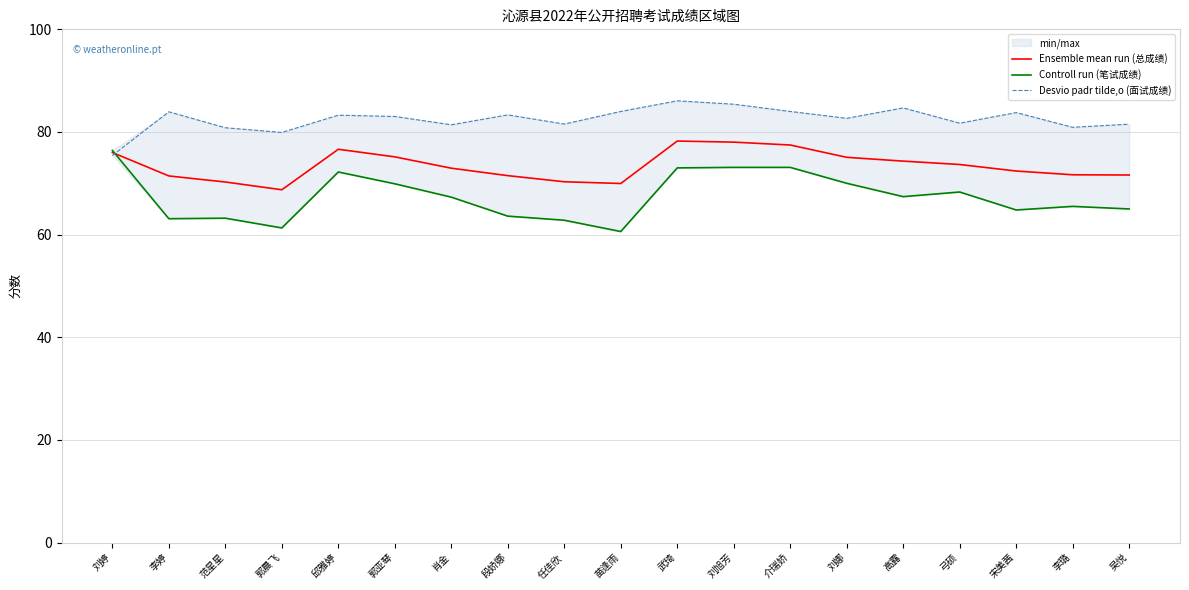

What is the difference between the Ensemble mean run (总成绩) values at 段娇娜 and 肖金?

1.5